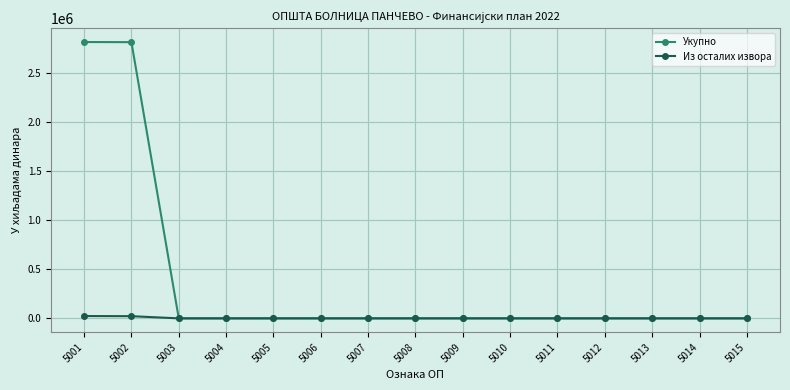

The Из осталих извора series shows 0 at 5005. True or false?

True